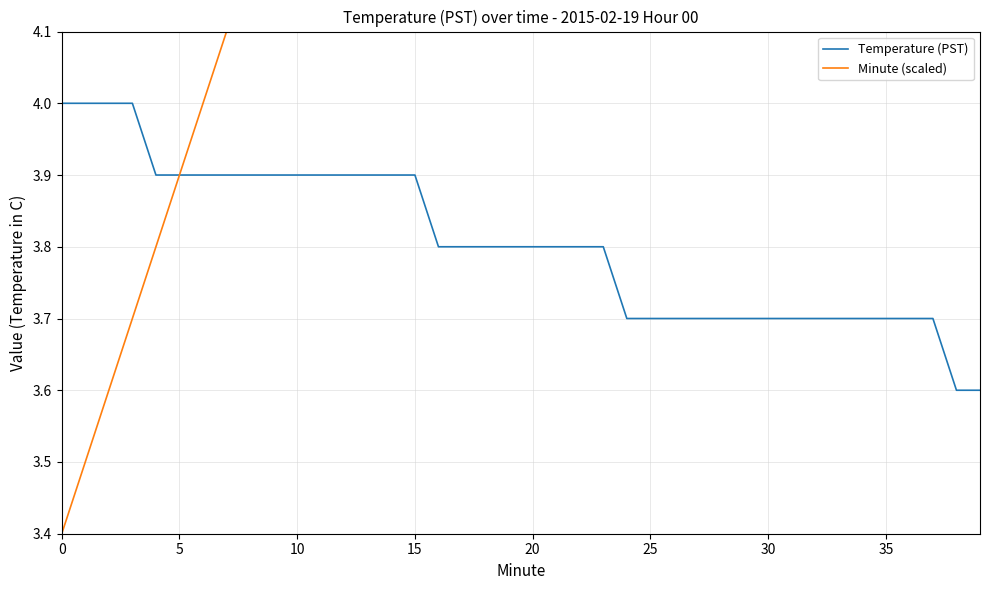

Between 22 and 13, which is larger?

13